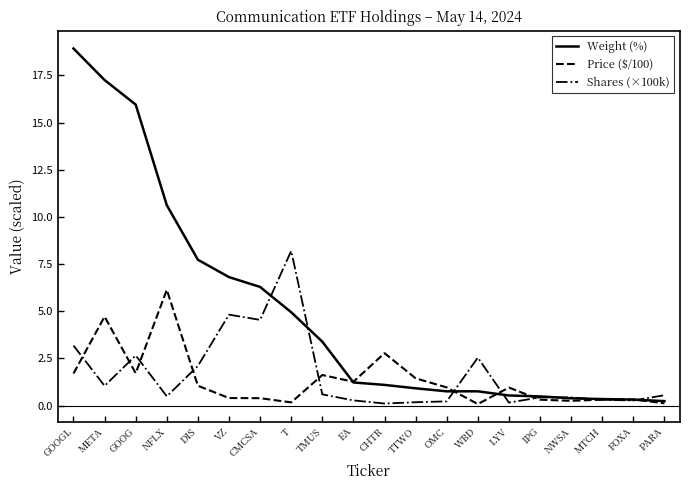

Which category has the highest value in the Weight (%) series?

GOOGL